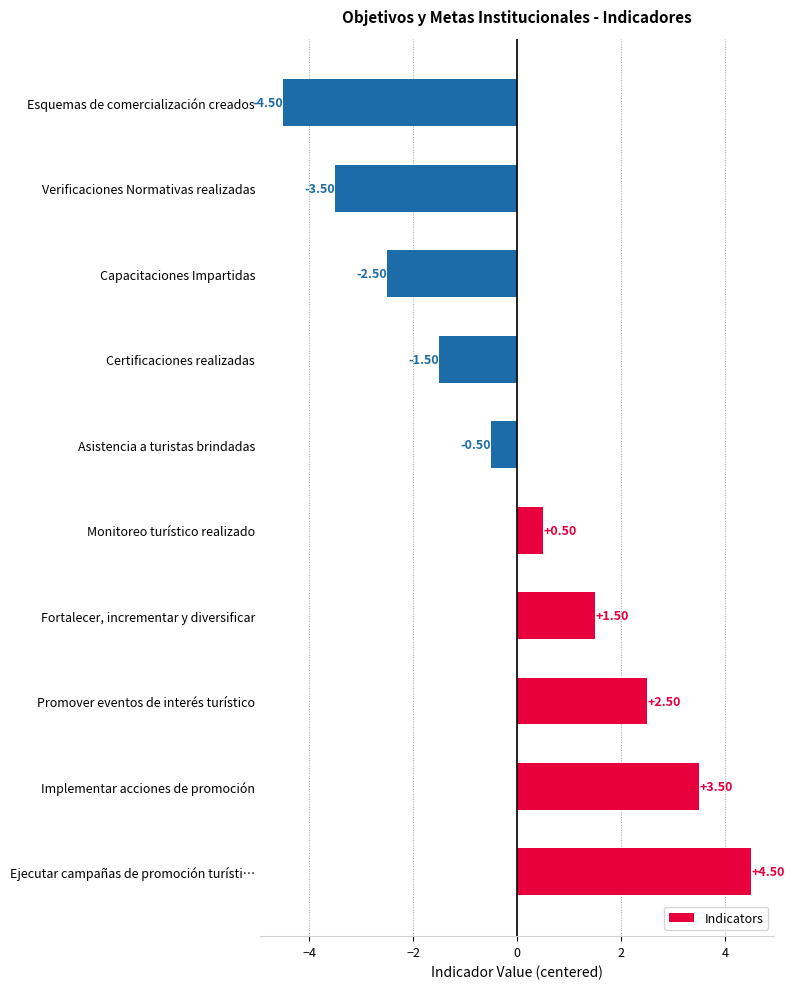

At which category does the chart reach its minimum across all series?

Esquemas de comercialización creados